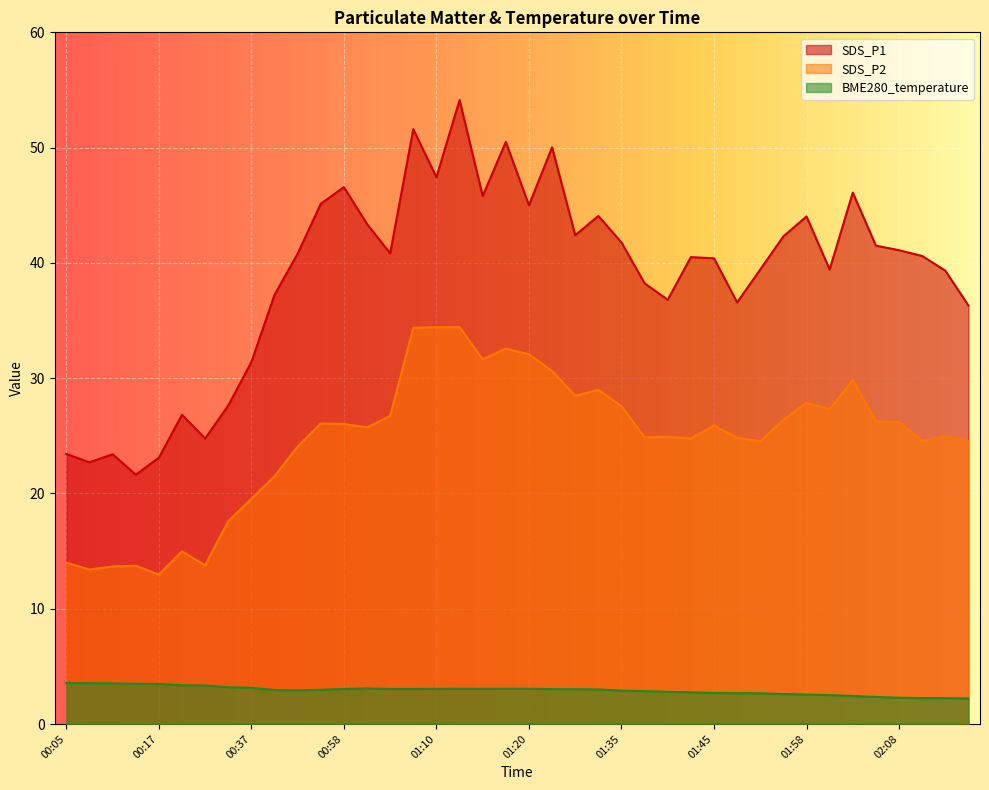

What is the value of the SDS_P2 point at the 28th from the left?

24.8